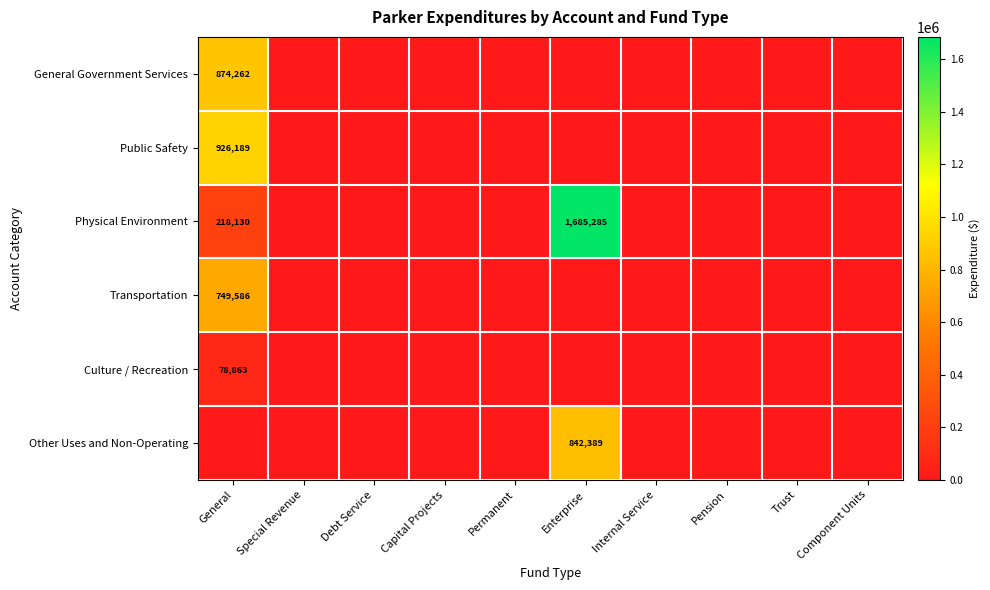

The value of Transportation at General is 1114136. True or false?

False